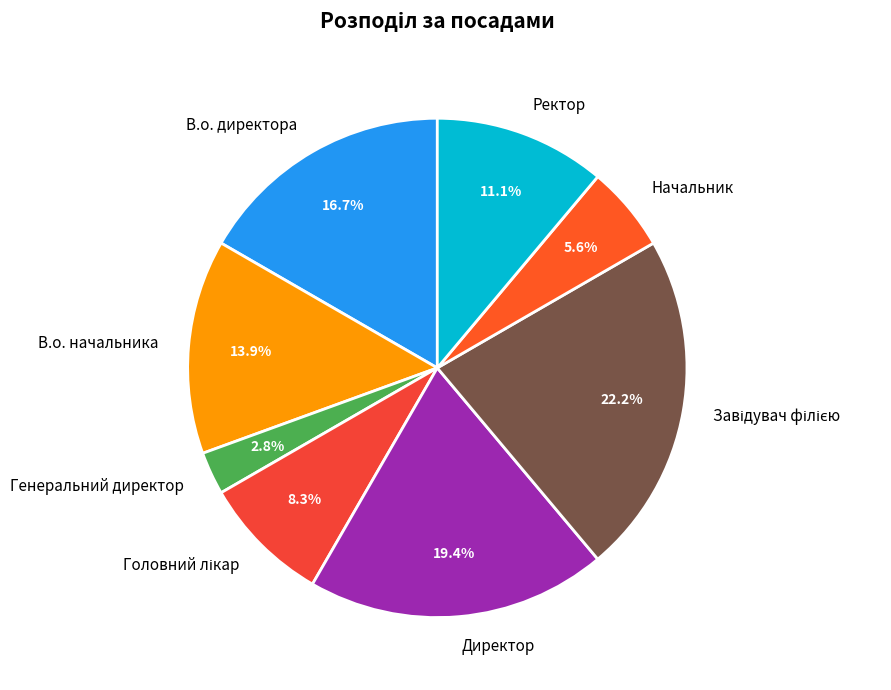

To the nearest percent, what percentage of the pie is Генеральний директор?

3%